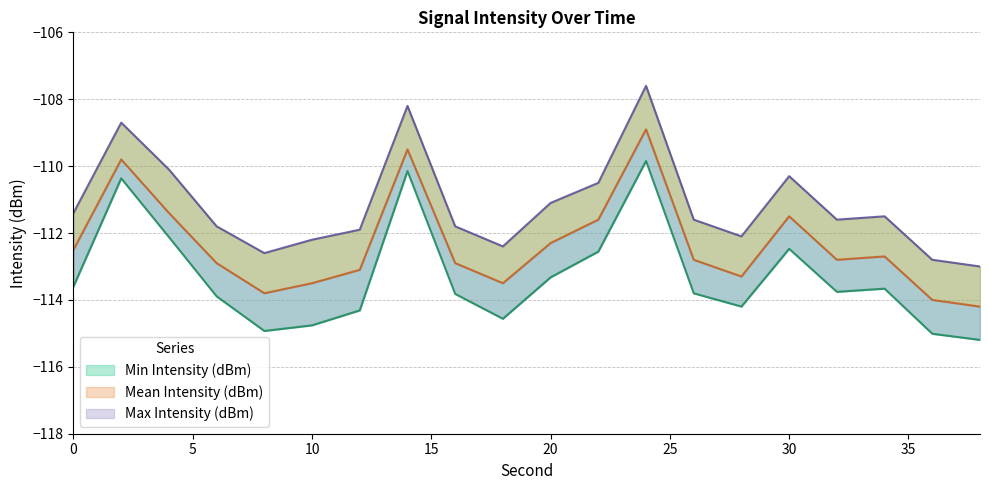

List the labels in order of Max Intensity (dBm) value, smallest first.

38, 36, 8, 18, 10, 28, 12, 6, 16, 26, 32, 34, 0, 20, 22, 30, 4, 2, 14, 24